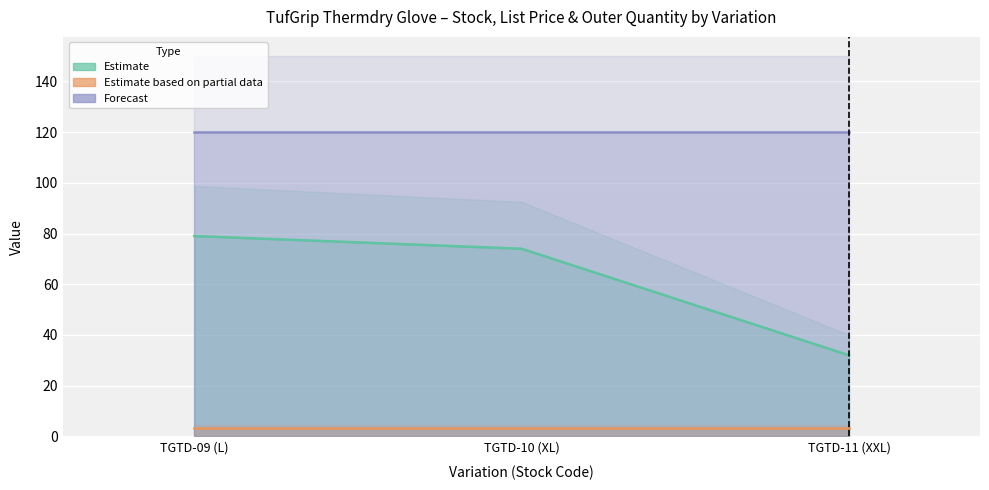

What position from the left is TGTD-09 (L)?

1